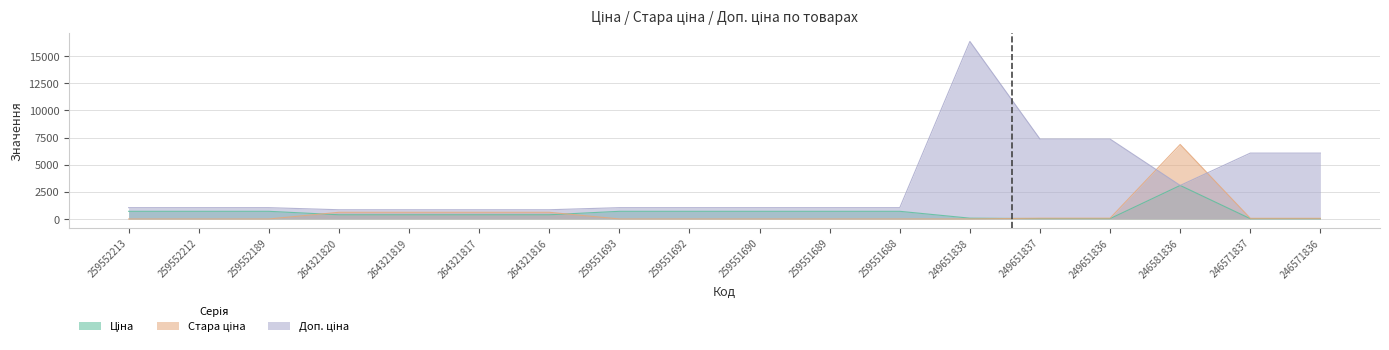

Where is the first local maximum for Доп. ціна?

249651838